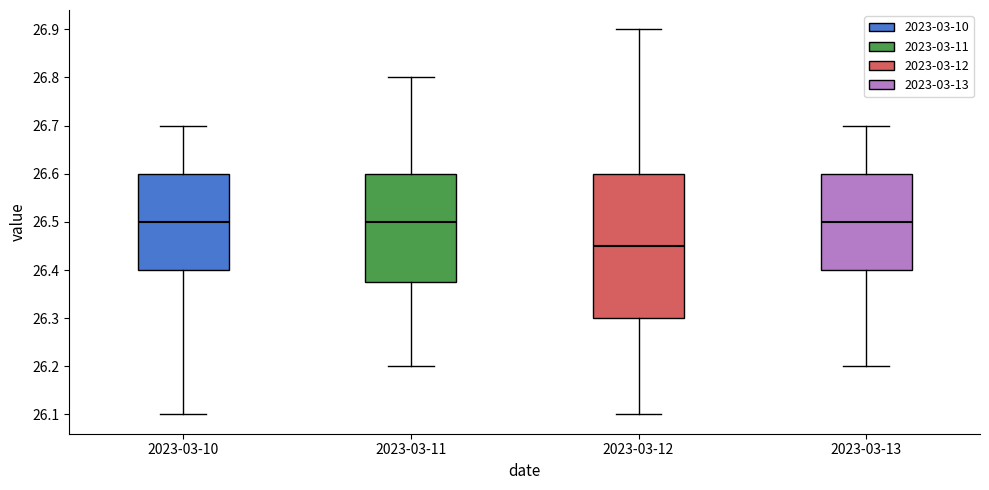

Reading left to right, transcribe this box plot: for each box, give where its median line is, the range the box spans, and where its two whiskers end, as read against the y-axis. The values are not printed on the chart, so give them approximately, as read against the axis.

2023-03-10: median 26.50, box 26.40 to 26.60, whiskers 26.10 to 26.70
2023-03-11: median 26.50, box 26.38 to 26.60, whiskers 26.20 to 26.80
2023-03-12: median 26.45, box 26.30 to 26.60, whiskers 26.10 to 26.90
2023-03-13: median 26.50, box 26.40 to 26.60, whiskers 26.20 to 26.70